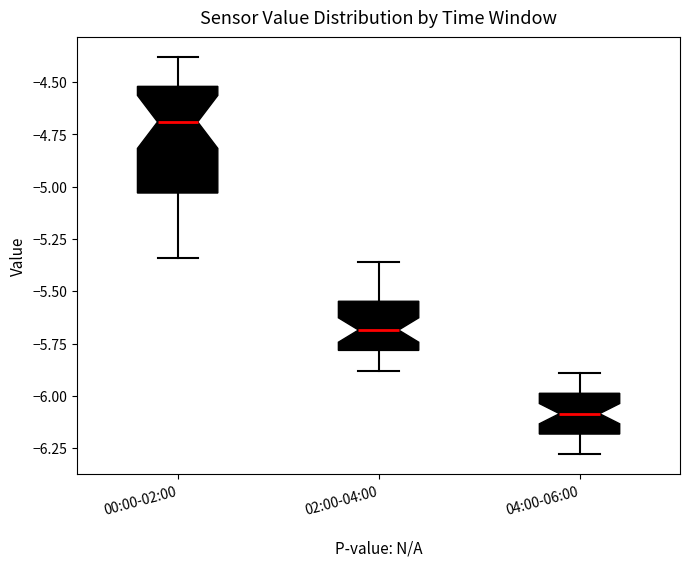

Reading left to right, read every box against the y-axis: the position of its median line, the range the box covers, and the ends of its whiskers. The values are not printed on the chart, so give them approximately, as read against the axis.

00:00-02:00: median -4.70, box -5.05 to -4.50, whiskers -5.35 to -4.40
02:00-04:00: median -5.70, box -5.80 to -5.55, whiskers -5.90 to -5.35
04:00-06:00: median -6.10, box -6.20 to -6.00, whiskers -6.30 to -5.90